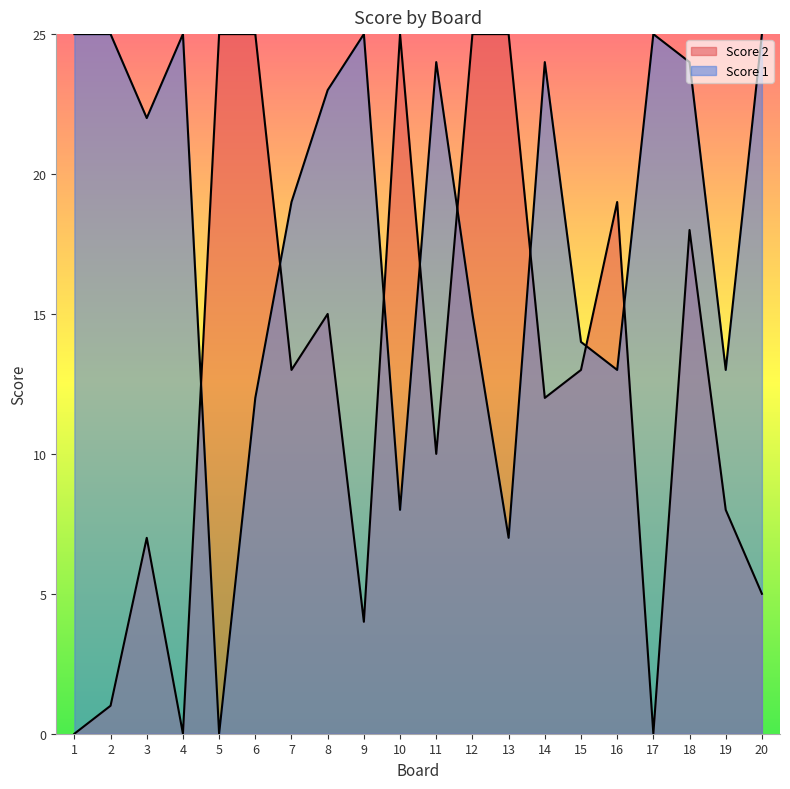

Reading left to right, extract all data points from this chart.

Score 1: 1=25	2=25	3=22	4=25	5=0	6=12	7=19	8=23	9=25	10=8	11=24	12=15	13=7	14=24	15=14	16=13	17=25	18=24	19=13	20=25
Score 2: 1=0	2=1	3=7	4=0	5=25	6=25	7=13	8=15	9=4	10=25	11=10	12=25	13=25	14=12	15=13	16=19	17=0	18=18	19=8	20=5